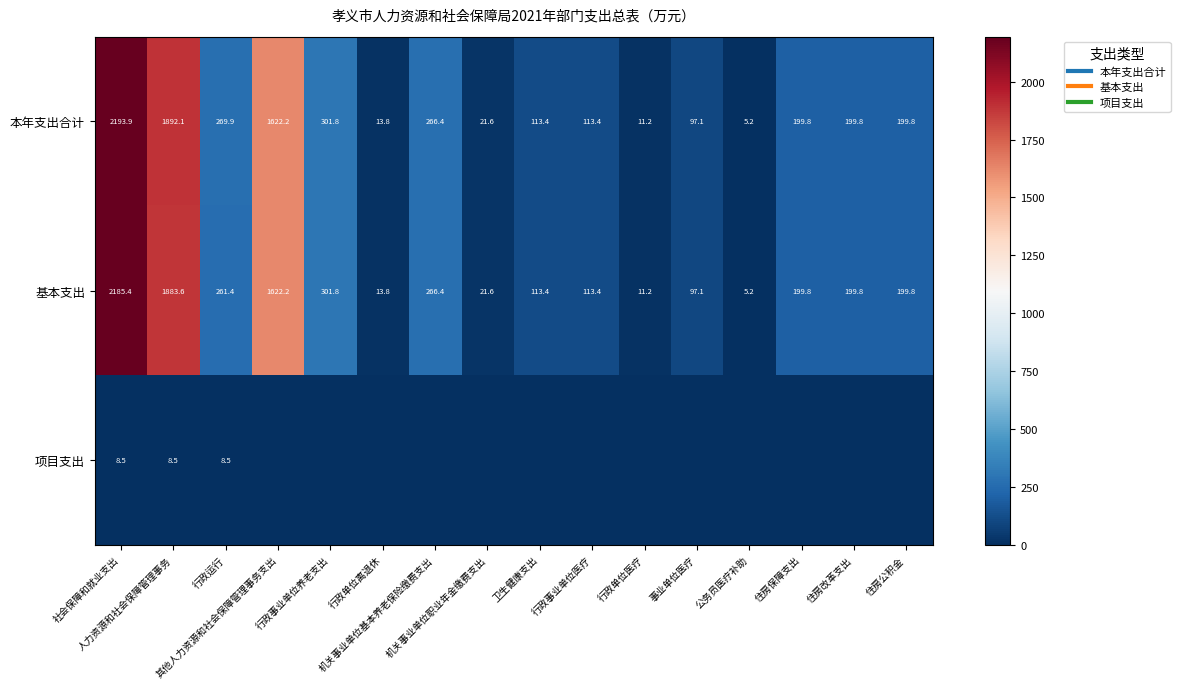

How many data points in 基本支出 are above 199?

9